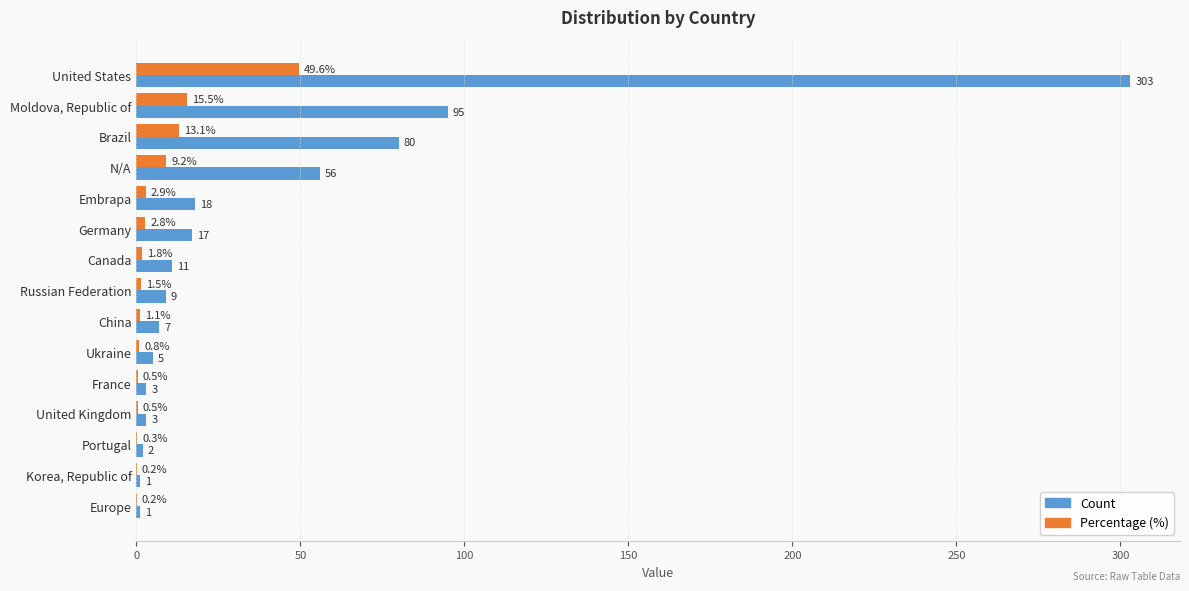

Is it true that Percentage (%) equals 0.8 at Ukraine?

True